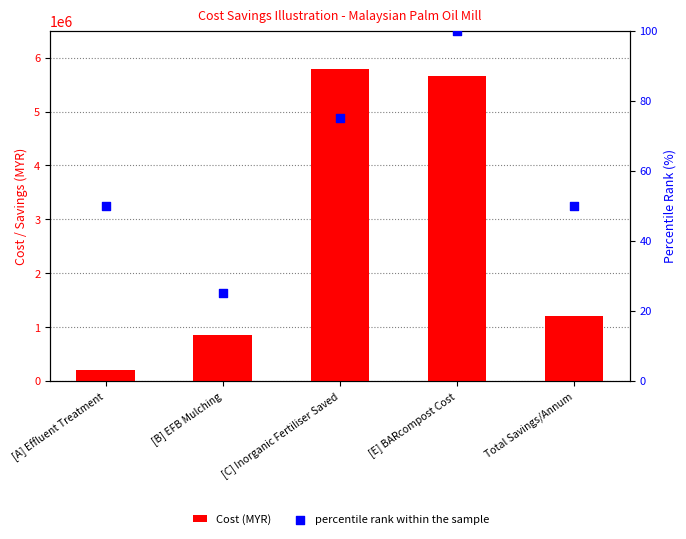

At how many categories does at least one series exceed 5667020?

1